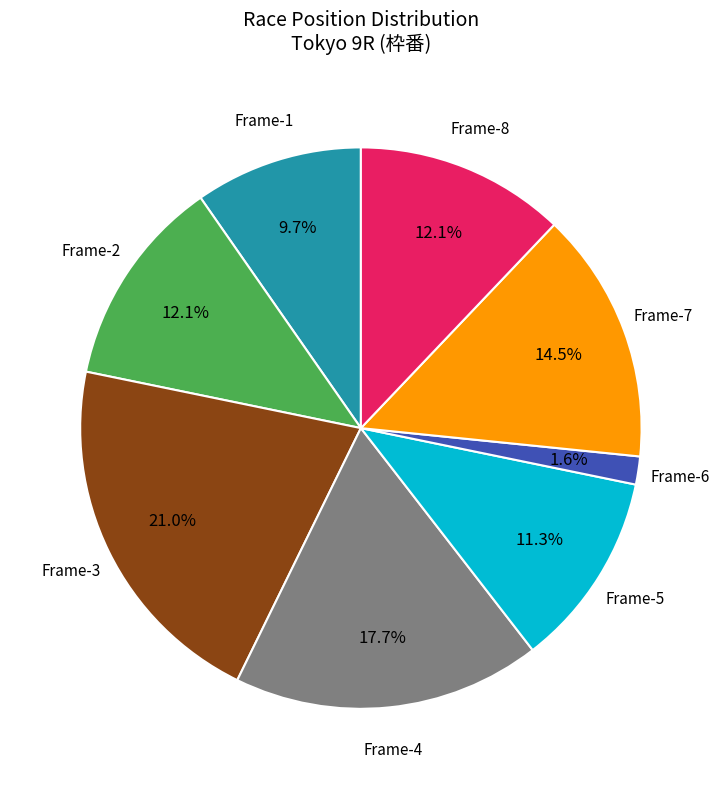

What is the largest slice in the pie chart?

Frame-3